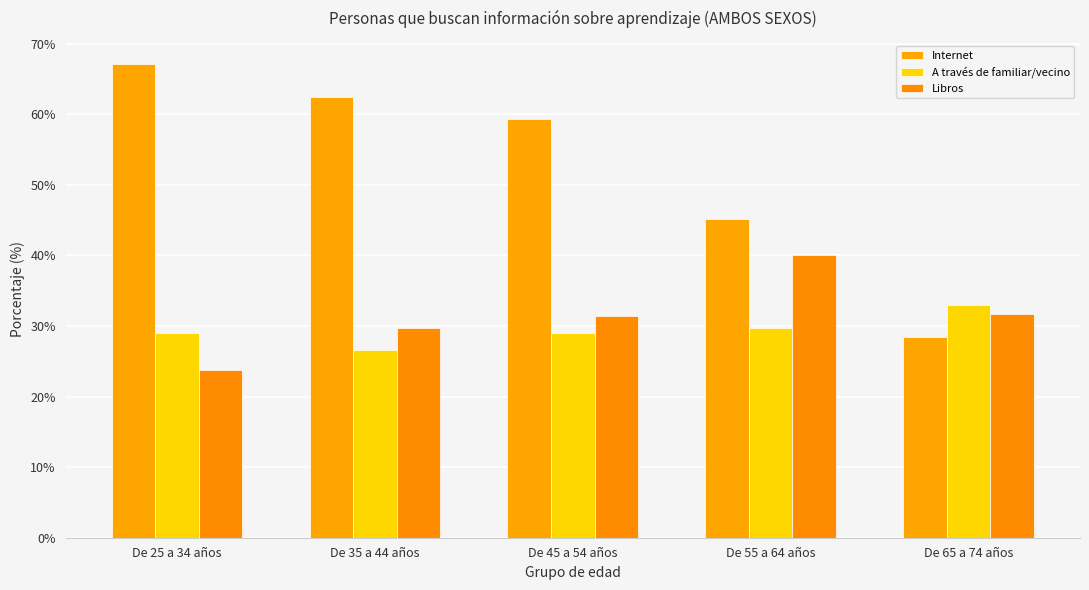

What is the difference between the highest and lowest values at De 65 a 74 años?

4.5